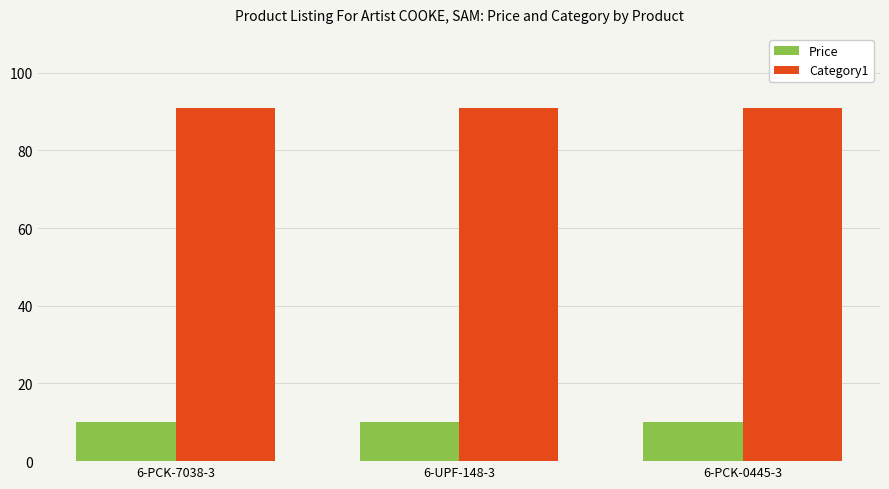

What is the label of the 1st bar from the right?

6-PCK-0445-3